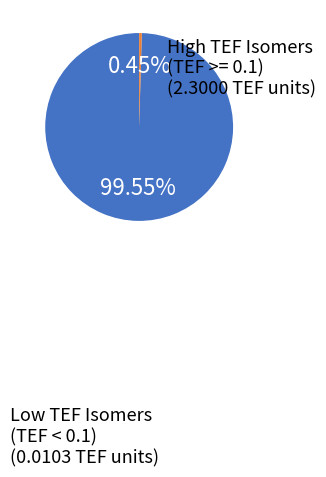

Count the number of slices in the pie.

2